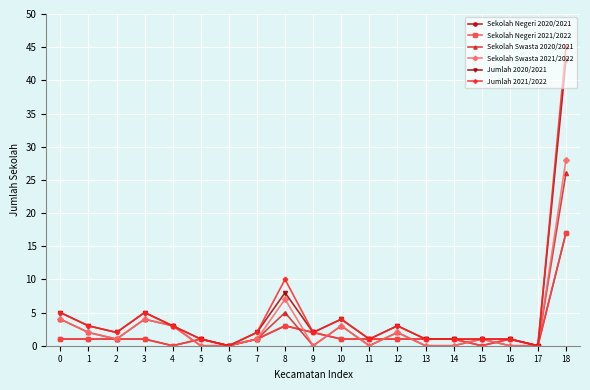

At which label does Sekolah Swasta 2021/2022 reach its peak?

18